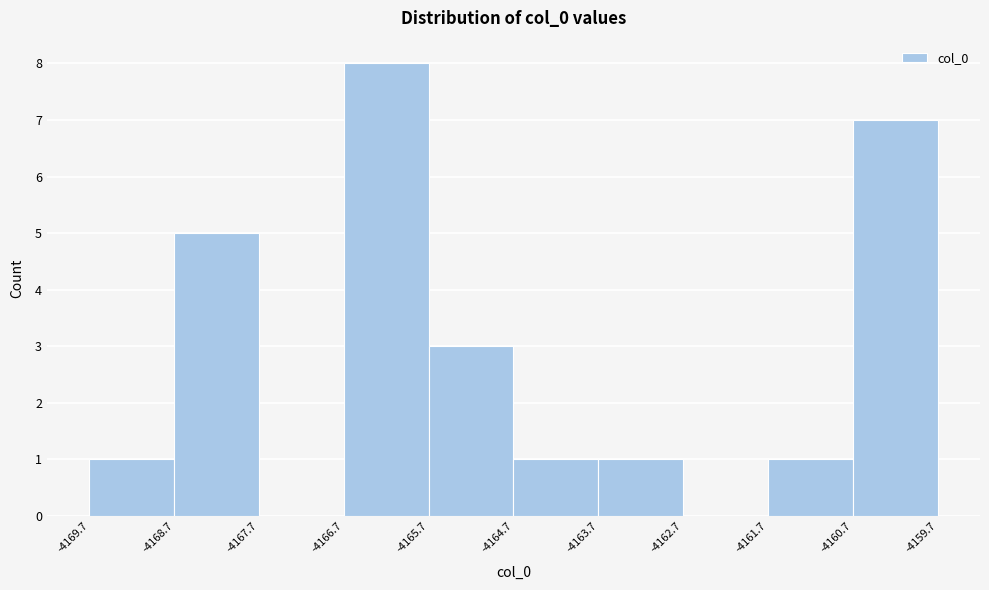

Reading left to right, list every bar in this chart as the range it spans on the x-axis followed by its height. The values are not printed on the chart, so give them approximately, as read against the axis.

-4169.7 to -4168.7: 1
-4168.7 to -4167.7: 5
-4167.7 to -4166.7: 0
-4166.7 to -4165.7: 8
-4165.7 to -4164.7: 3
-4164.7 to -4163.7: 1
-4163.7 to -4162.7: 1
-4162.7 to -4161.7: 0
-4161.7 to -4160.7: 1
-4160.7 to -4159.7: 7